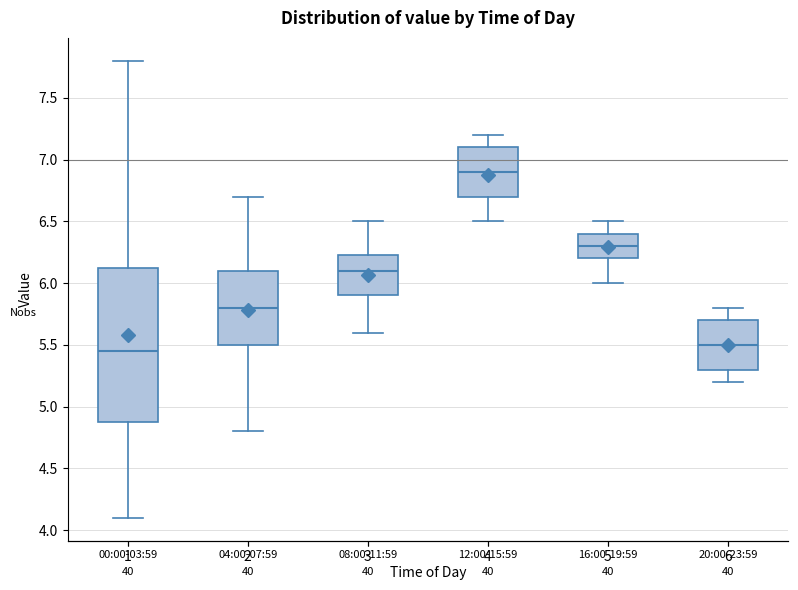

Reading left to right, transcribe this box plot: for each box, give where its median line is, the range the box spans, and where its two whiskers end, as read against the y-axis. The values are not printed on the chart, so give them approximately, as read against the axis.

00:00-03:59: median 5.45, box 4.90 to 6.15, whiskers 4.10 to 7.80
04:00-07:59: median 5.80, box 5.50 to 6.10, whiskers 4.80 to 6.70
08:00-11:59: median 6.10, box 5.90 to 6.25, whiskers 5.60 to 6.50
12:00-15:59: median 6.90, box 6.70 to 7.10, whiskers 6.50 to 7.20
16:00-19:59: median 6.30, box 6.20 to 6.40, whiskers 6.00 to 6.50
20:00-23:59: median 5.50, box 5.30 to 5.70, whiskers 5.20 to 5.80